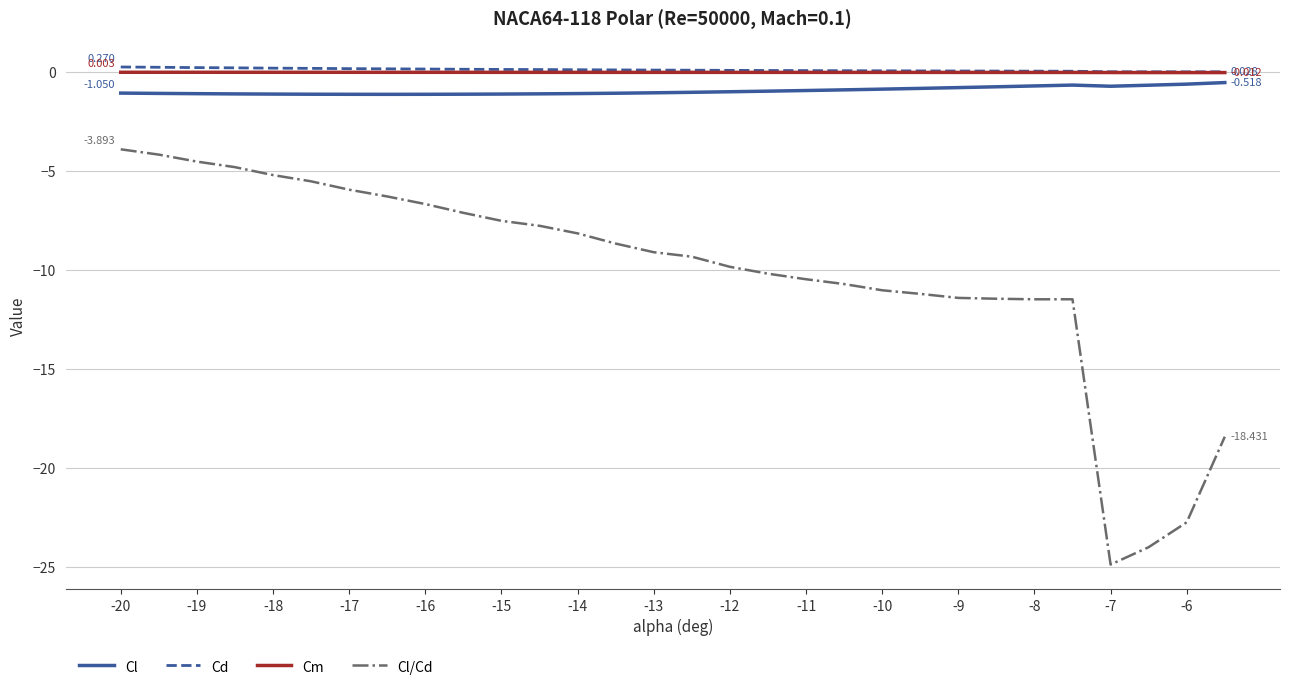

How many lines are shown in the chart?

4